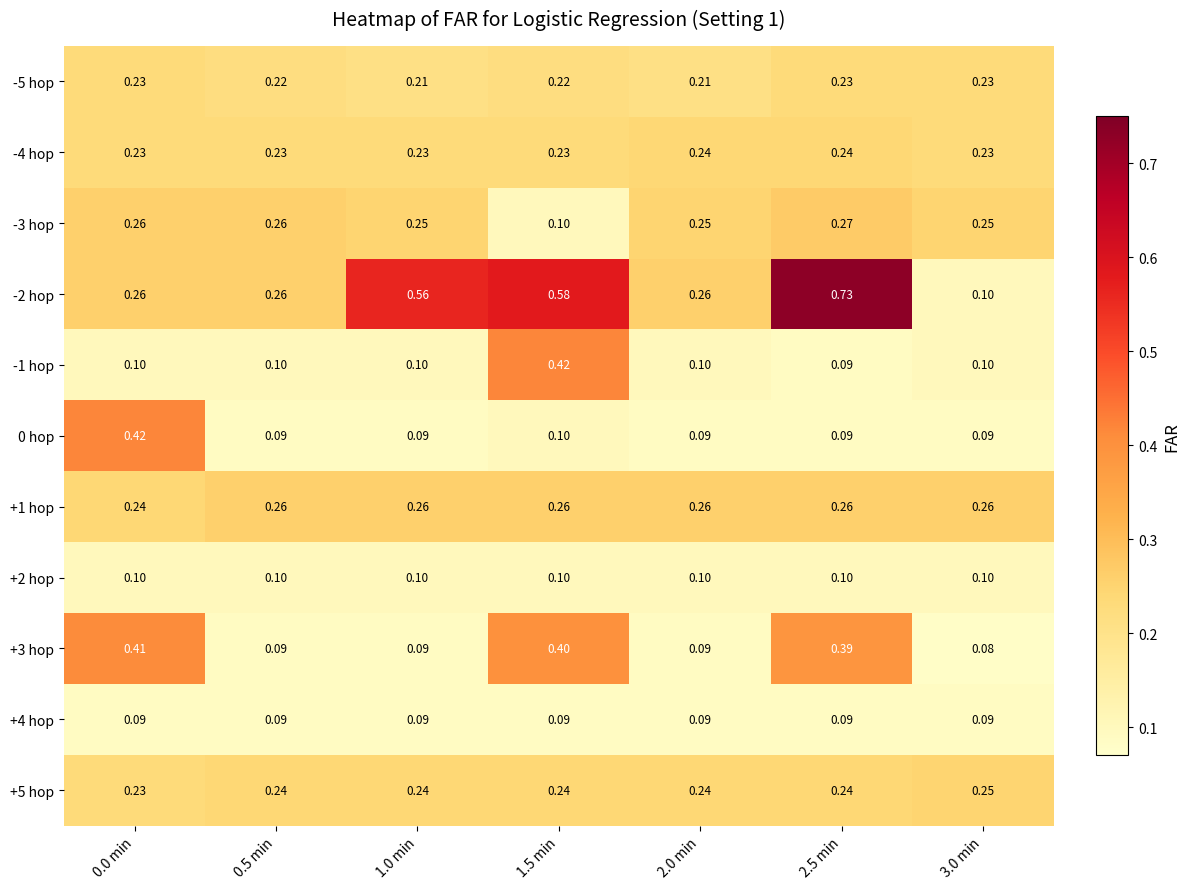

Is the value of +3 hop at 1.0 min greater than the value of 0 hop at 1.5 min?

No